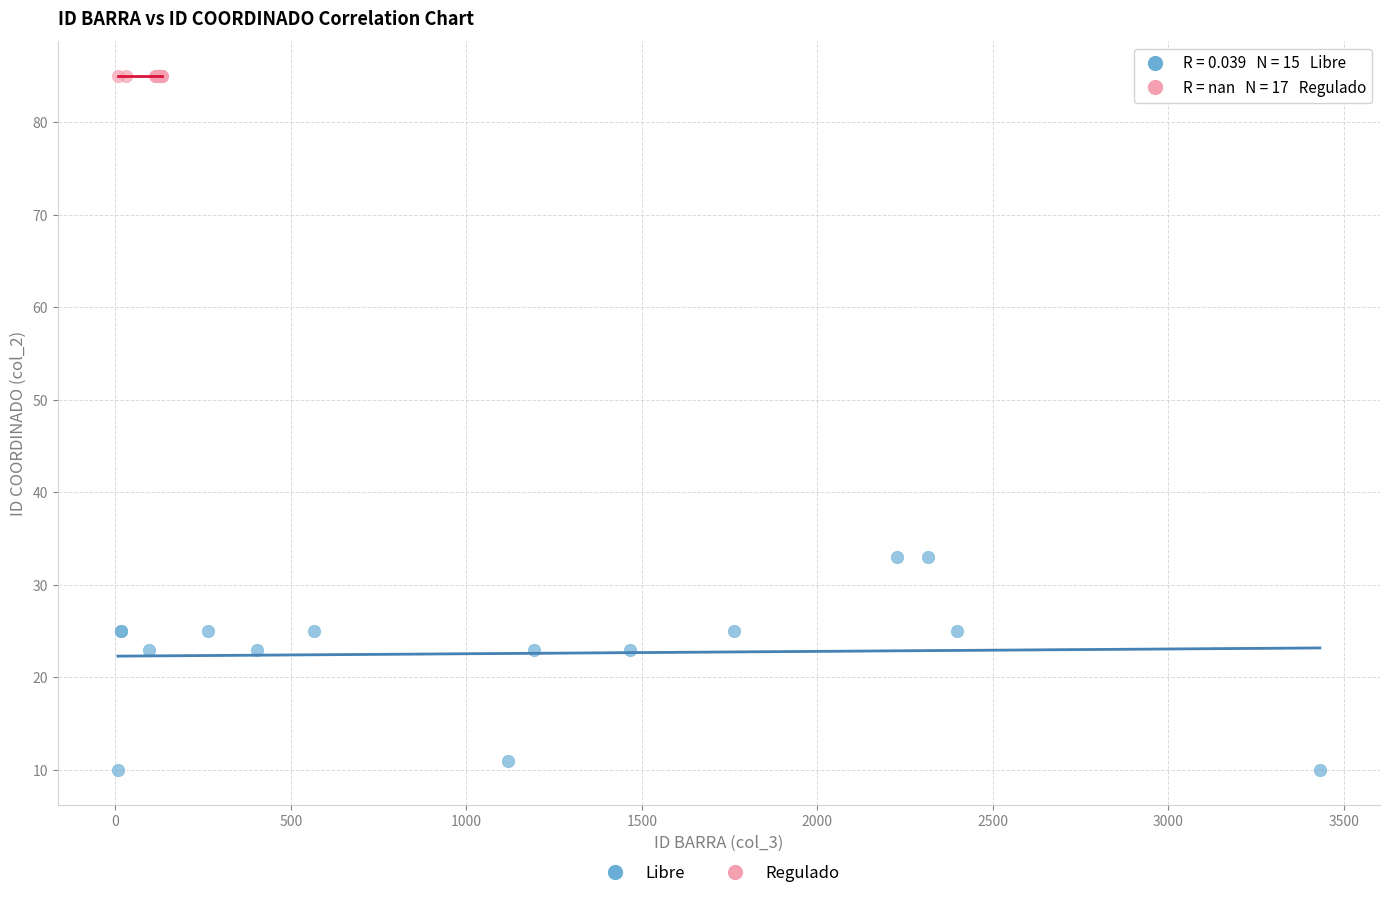

Which series reaches the minimum Y coordinate?

Libre